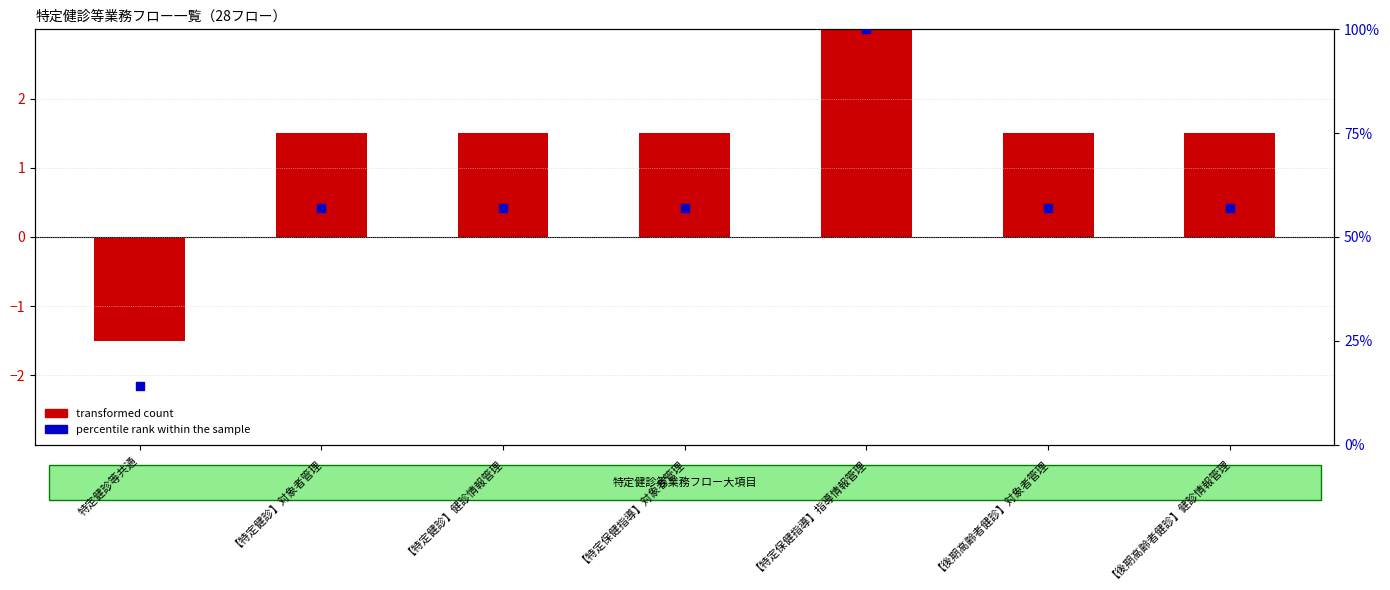

Is the value of transformed count at 【後期高齢者健診】対象者管理 greater than the value of percentile rank within the sample at 【特定健診】健診情報管理?

No